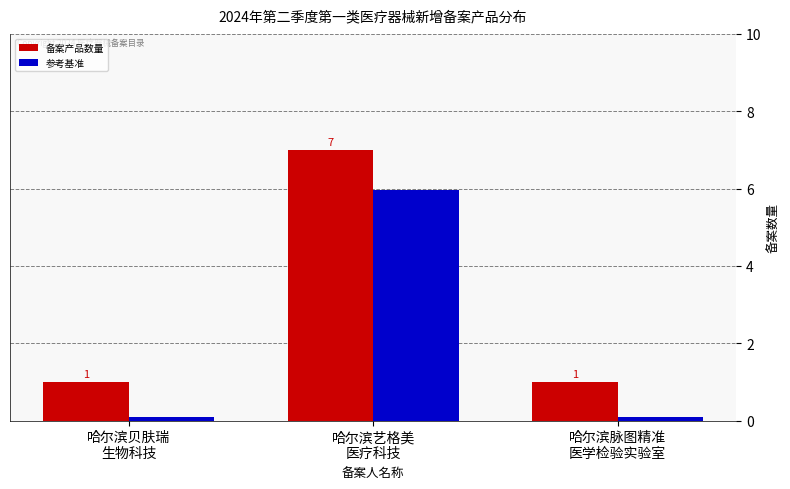

What is the label of the 1st bar from the right?

哈尔滨脉图精准
医学检验实验室